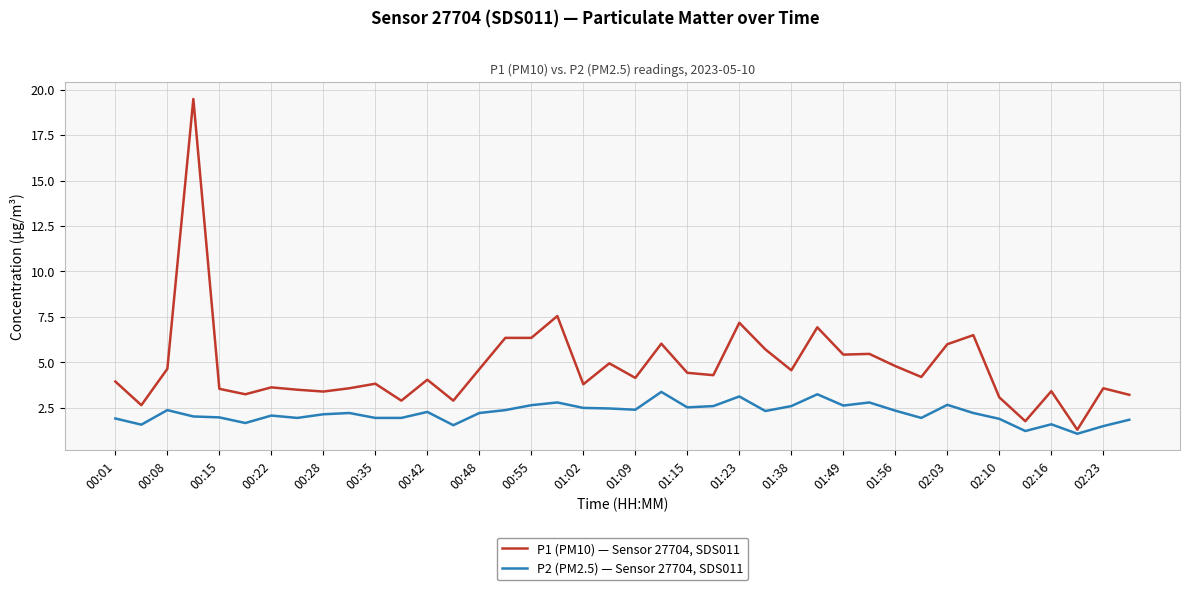

True or false: P2 (PM2.5) — Sensor 27704, SDS011 has more than 2 points higher than both neighbors.

True